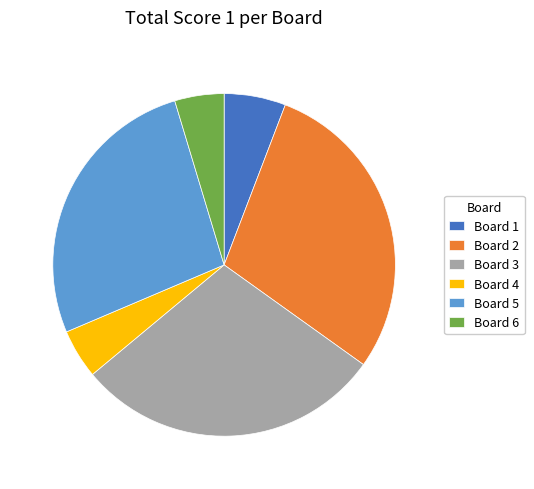

Approximately how many times larger is the value at Board 2 compared to Board 3?

1.0